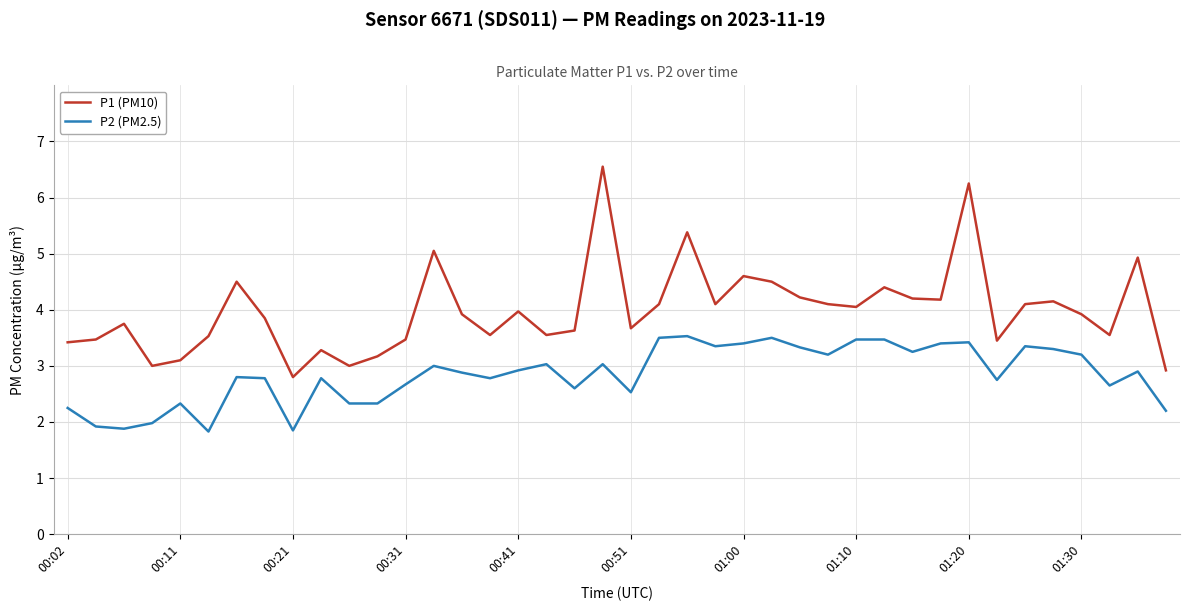

What is the difference between the maximum and minimum values in the P2 (PM2.5) series?

1.7